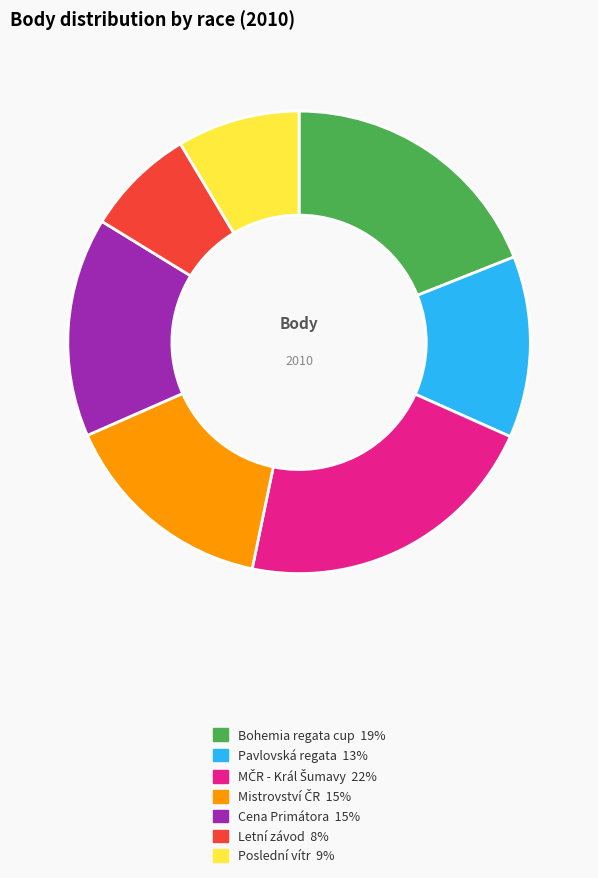

Does any single category account for the majority?

No